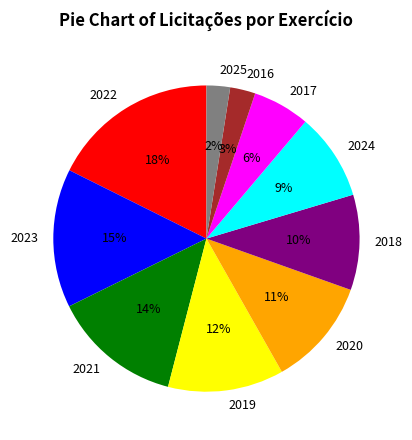

Count the number of slices in the pie.

10